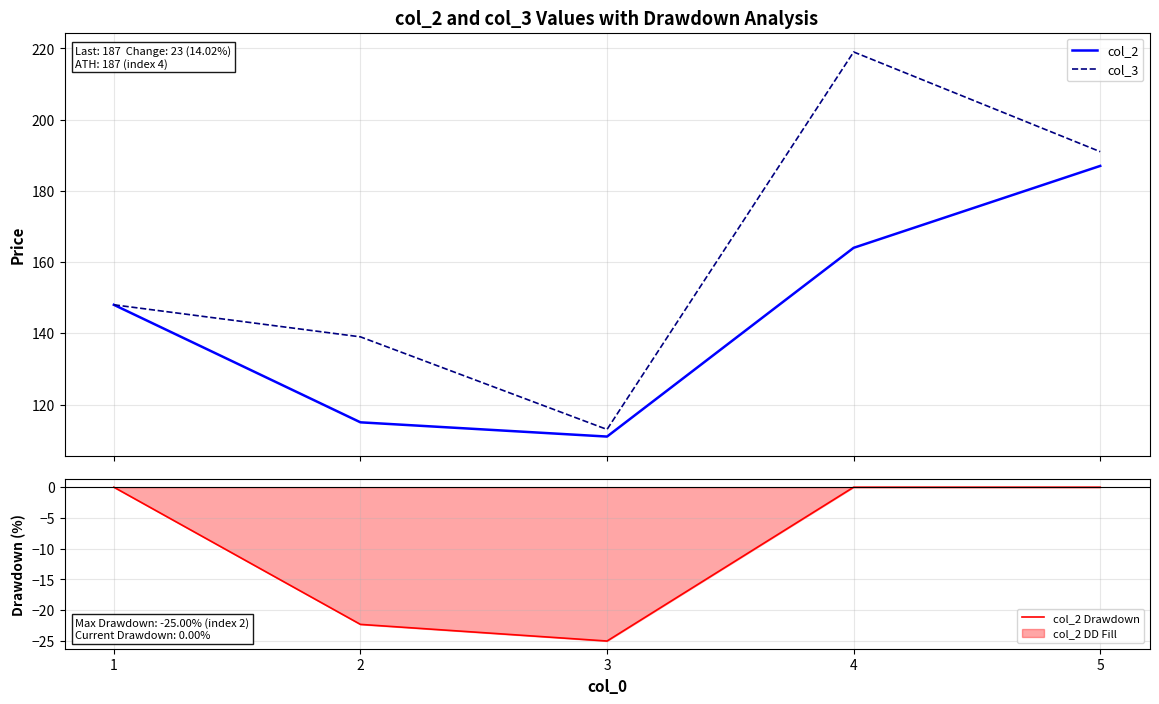

Reading right to left, what are all the values shown in this chart?

col_2: 5=187.0	4=164.0	3=111.0	2=115.0	1=148.0
col_3: 5=191.0	4=219.0	3=113.0	2=139.0	1=148.0
col_2 Drawdown: 5=0.0	4=0.0	3=-25.0	2=-22.3	1=0.0